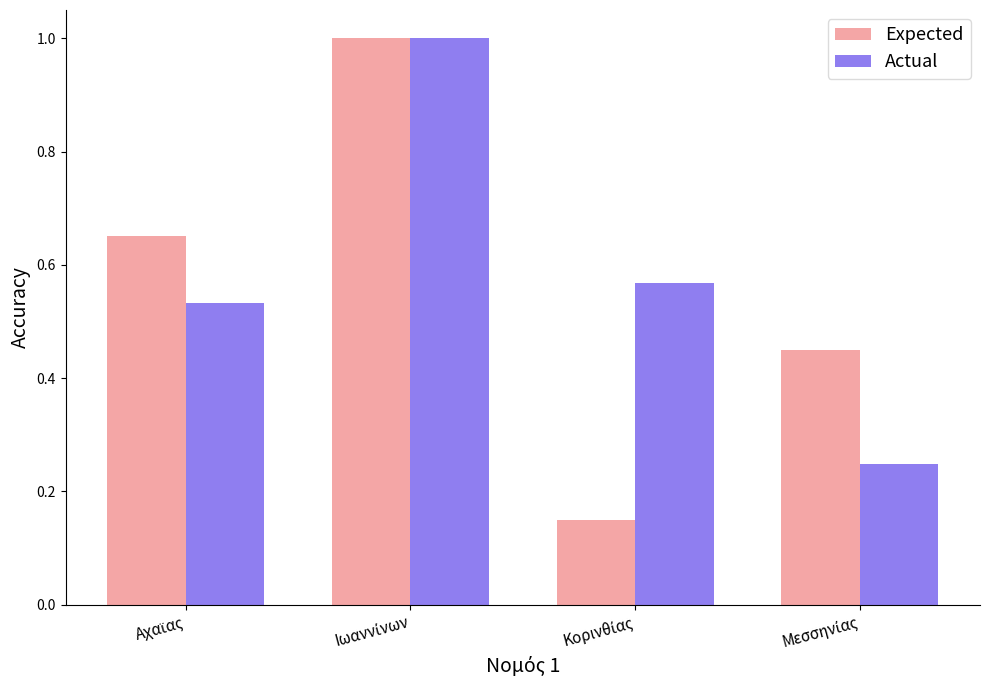

At how many categories does at least one series exceed 0?

4